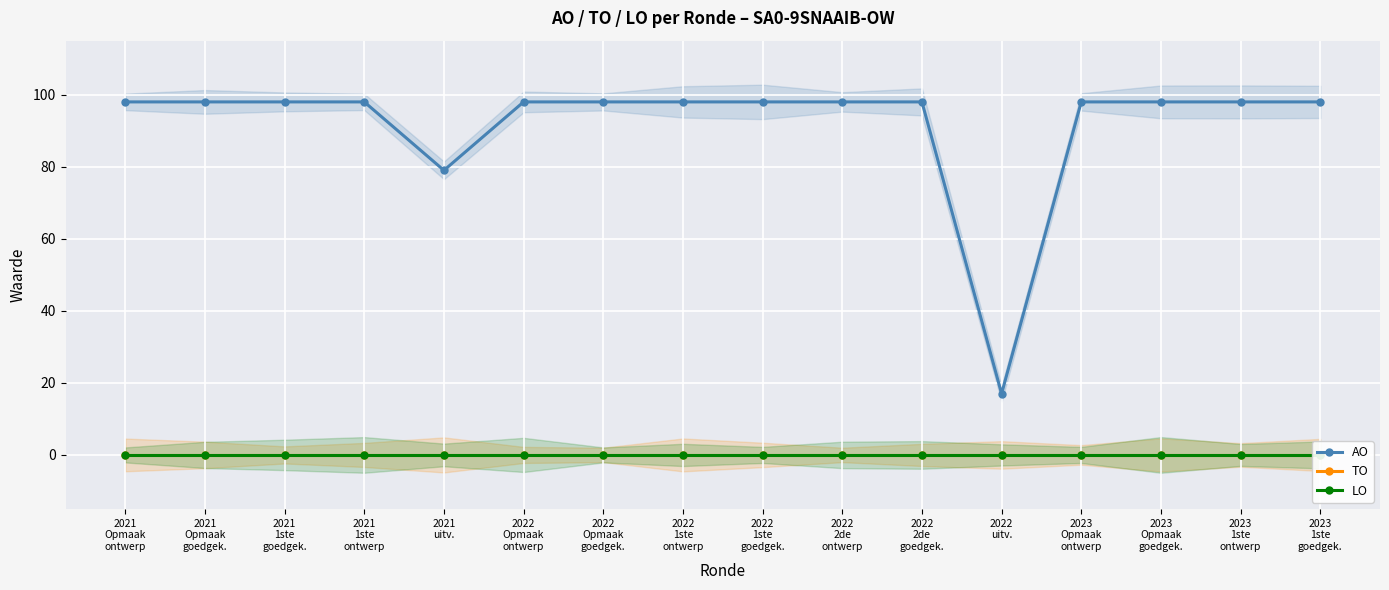

Which series has the largest total across all categories?

AO